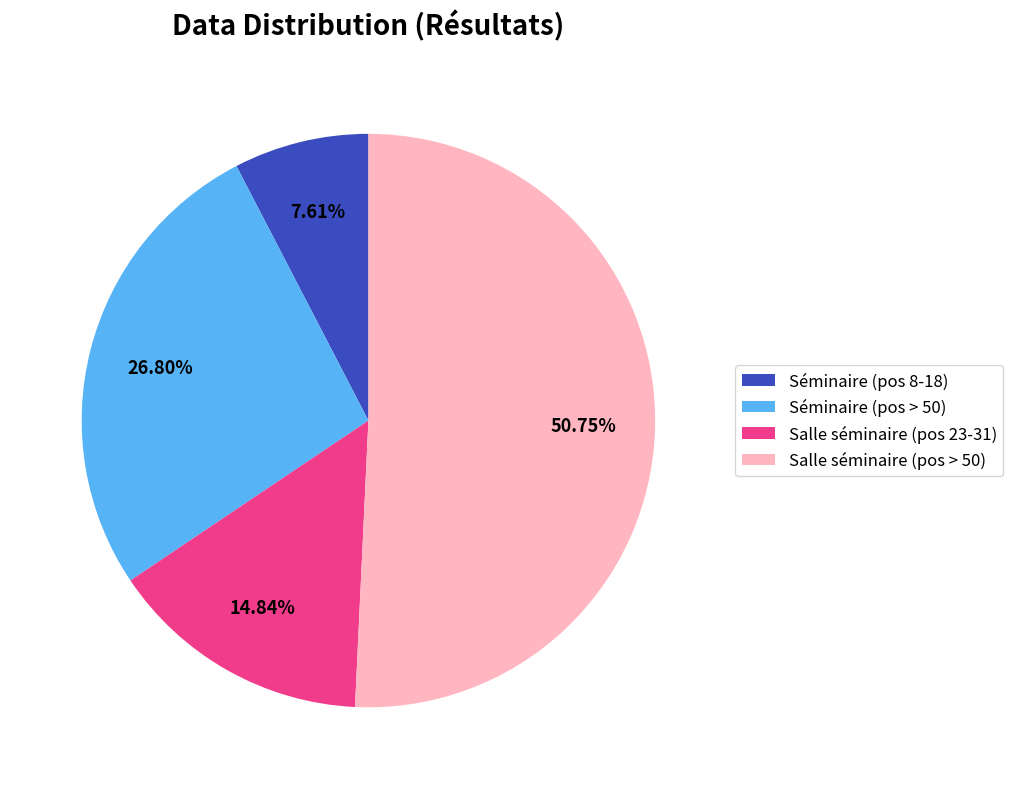

What is the largest slice in the pie chart?

Salle séminaire (pos > 50)